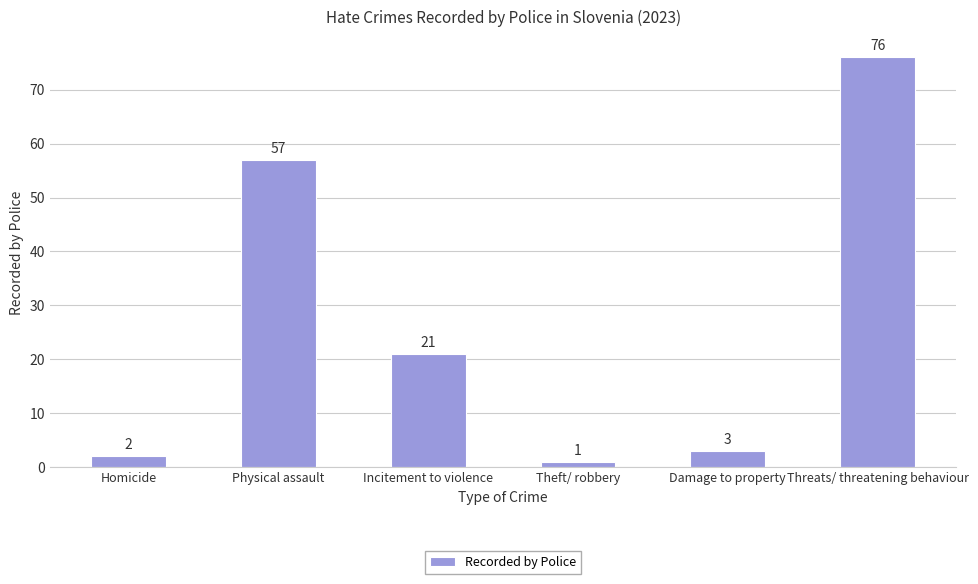

At which label is the value closest to 38?

Incitement to violence